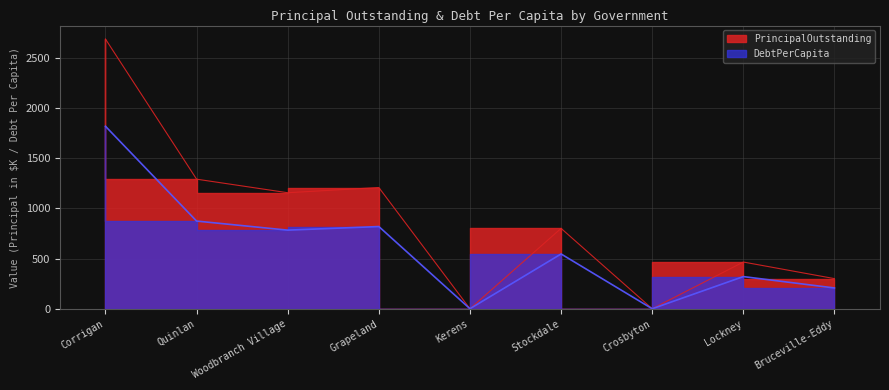

Where is the first local minimum for PrincipalOutstanding?

Woodbranch Village